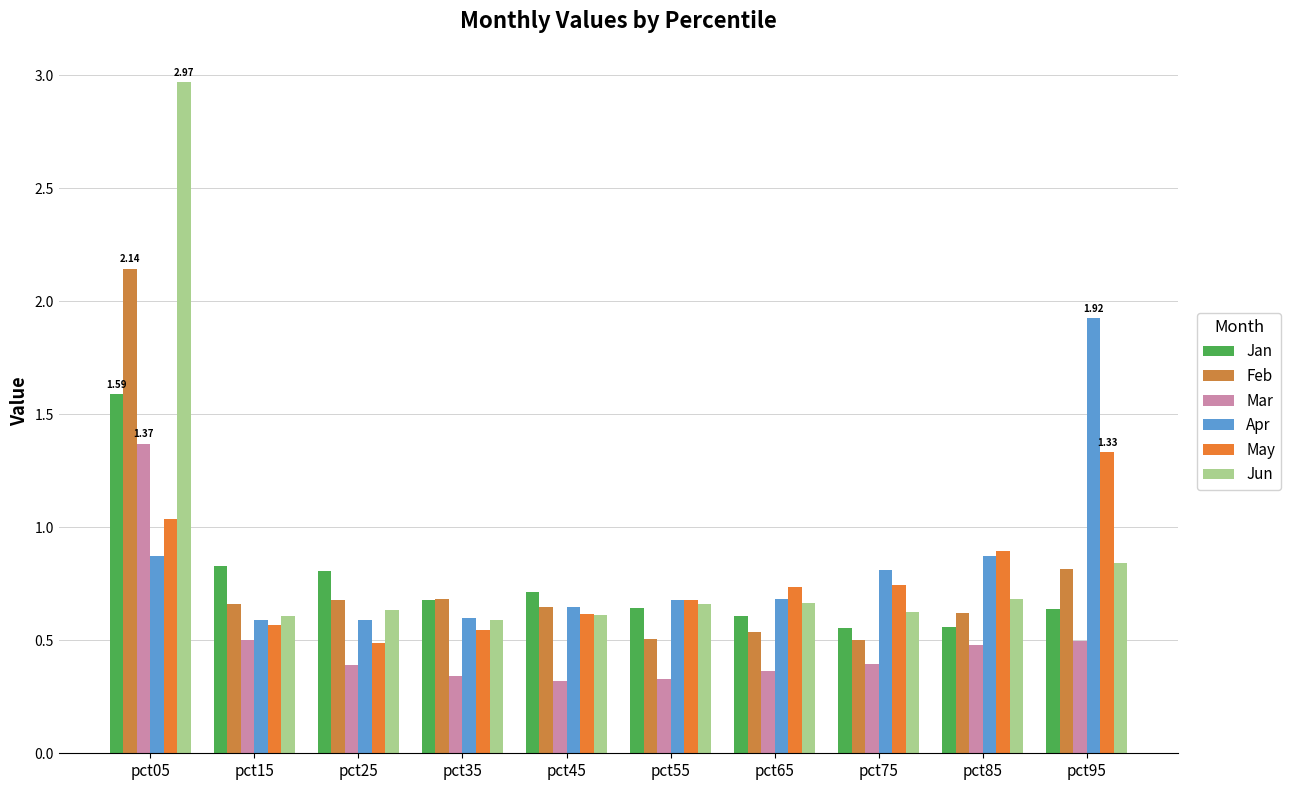

Is it true that Feb equals 2.9 at pct05?

False